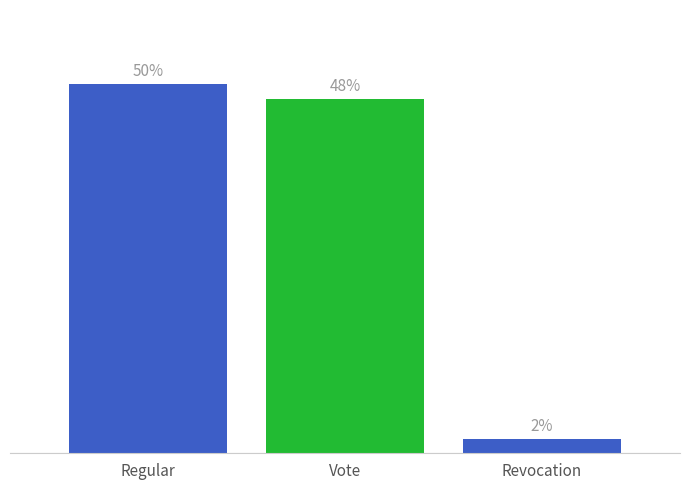

True or false: the data shows 13 at Regular.

False